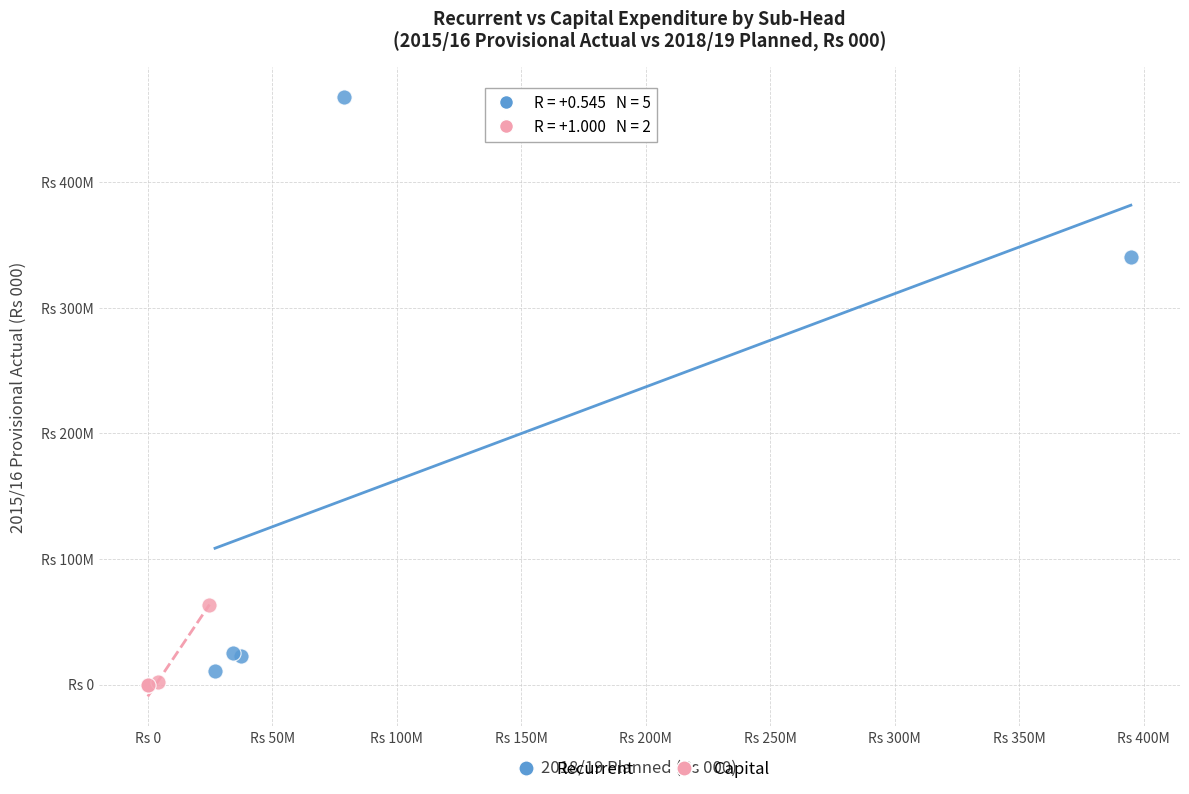

What are all the series names shown in the legend?

Recurrent, Capital